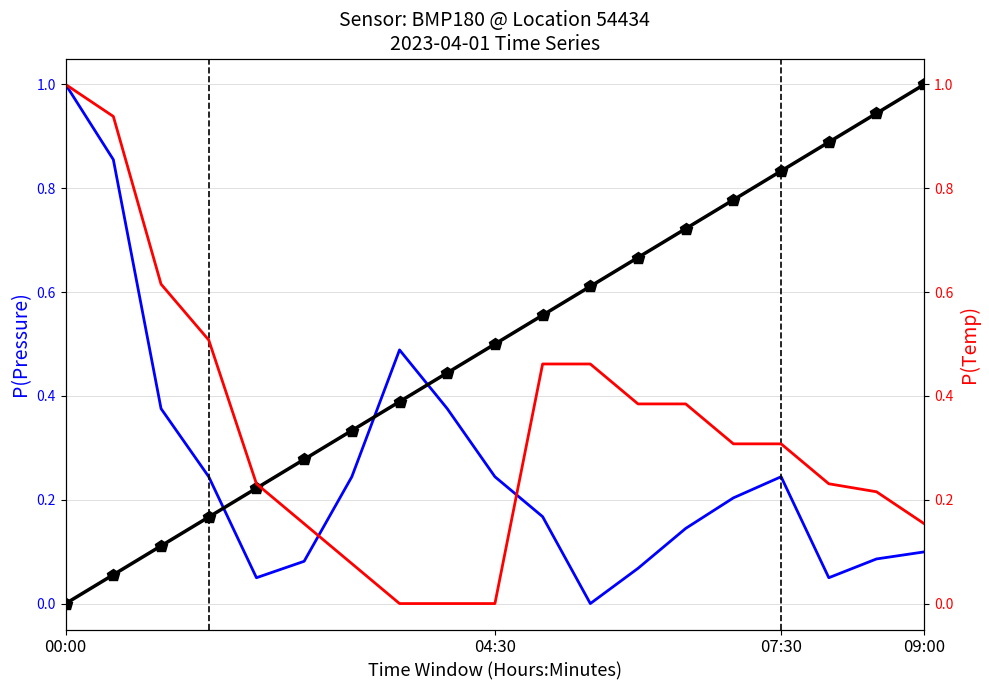

What is the difference between the highest and lowest values at 04:30?

0.5